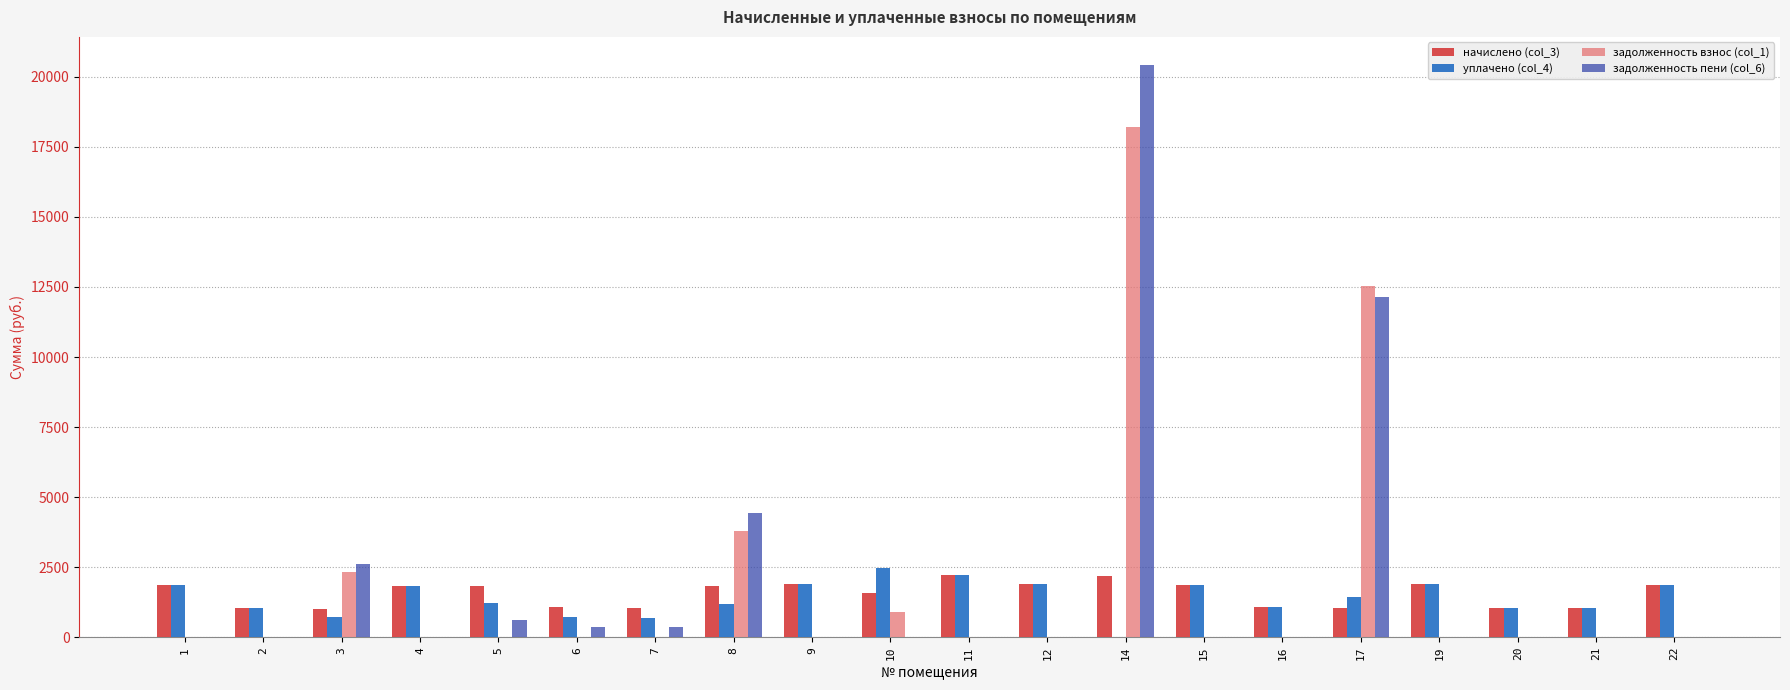

Count the number of data series in this chart.

4